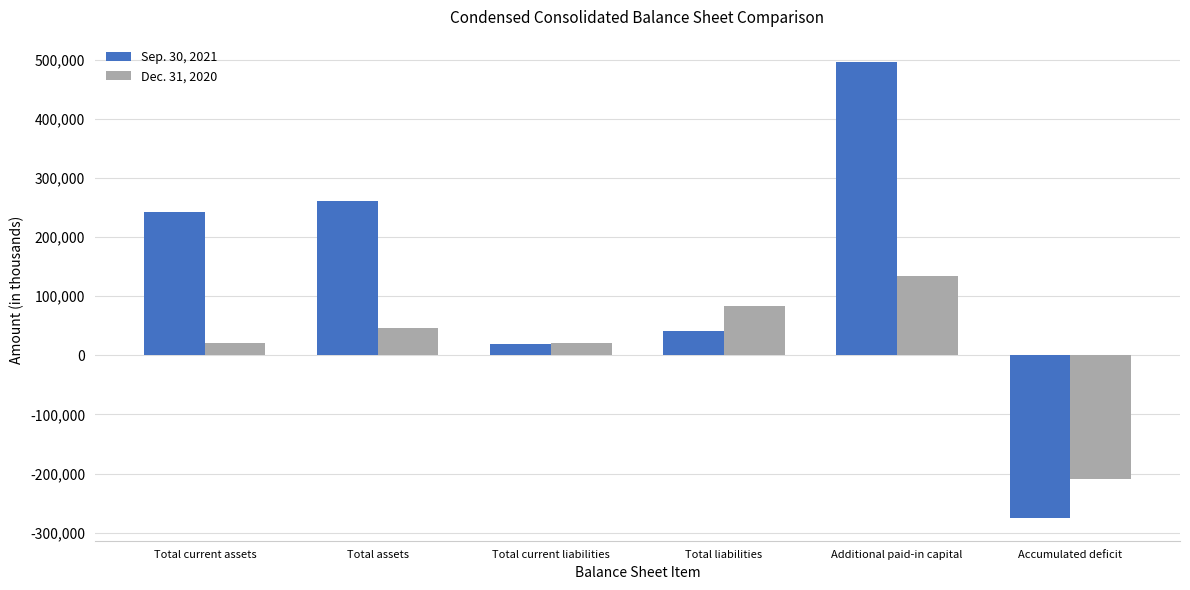

What is the total value across all series at Additional paid-in capital?

629044